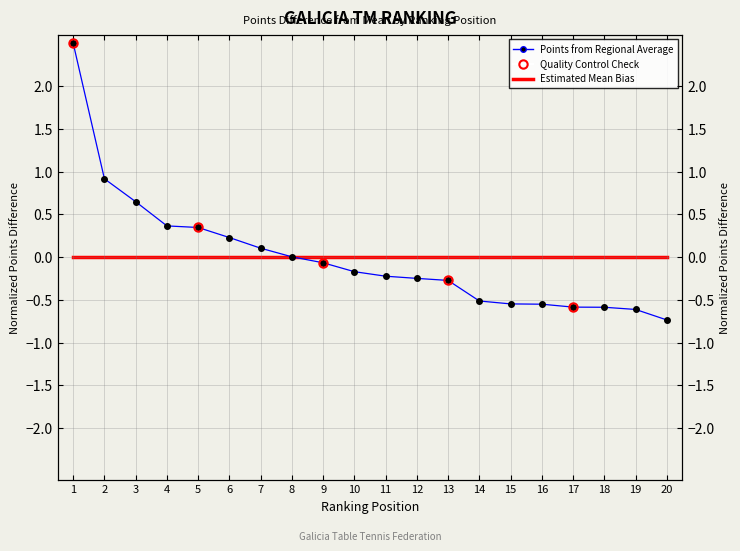

Rank the categories by value from lowest to highest.

20, 19, 18, 17, 16, 15, 14, 13, 12, 11, 10, 9, 8, 7, 6, 5, 4, 3, 2, 1